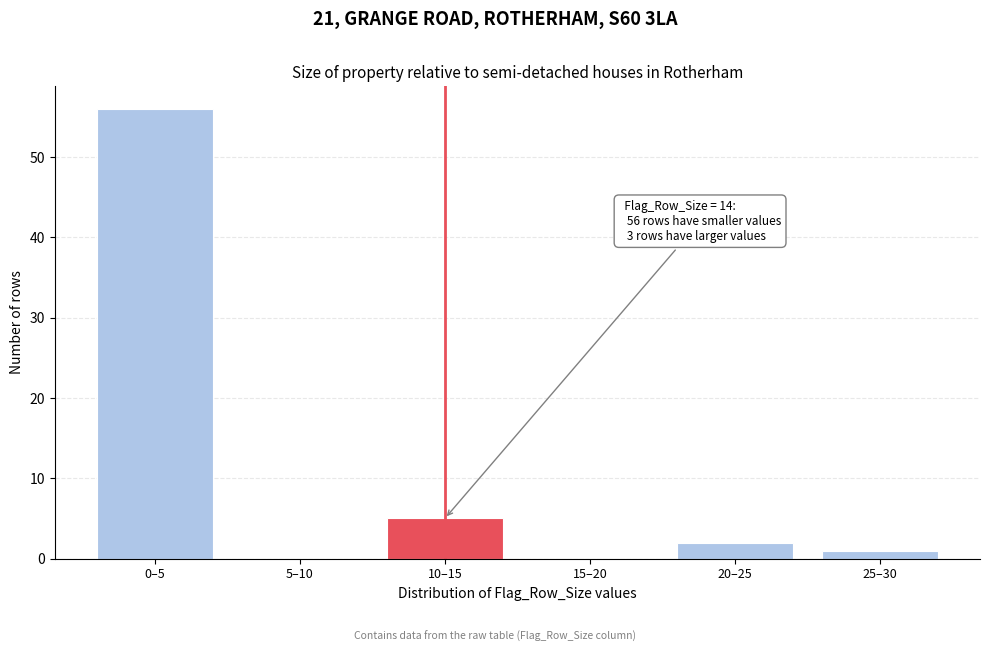

Reading left to right, transcribe all the data shown in this chart.

0–5=56	5–10=0	10–15=5	15–20=0	20–25=2	25–30=1